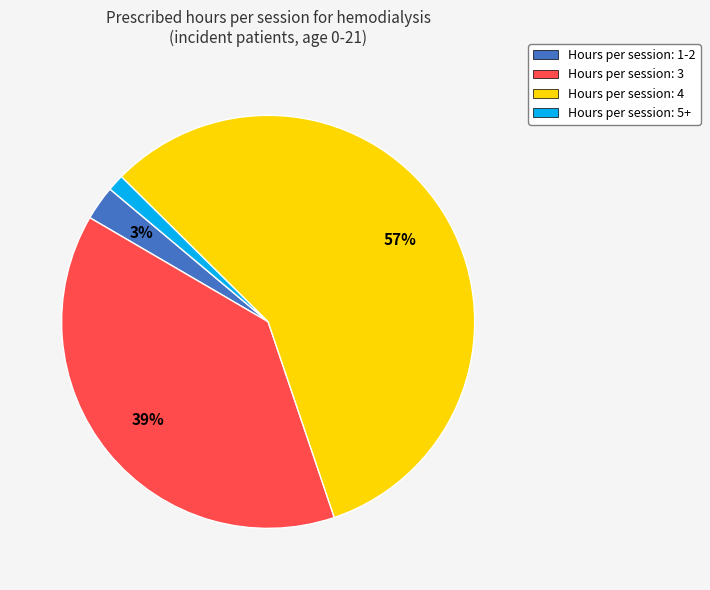

To the nearest percent, what is the difference between the largest and smallest slice percentages?

56%